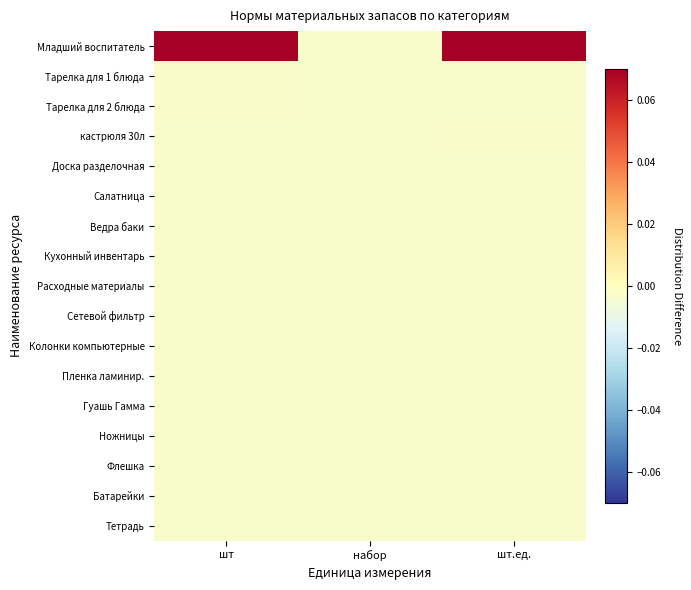

Which series has the largest total across all categories?

Младший воспитатель